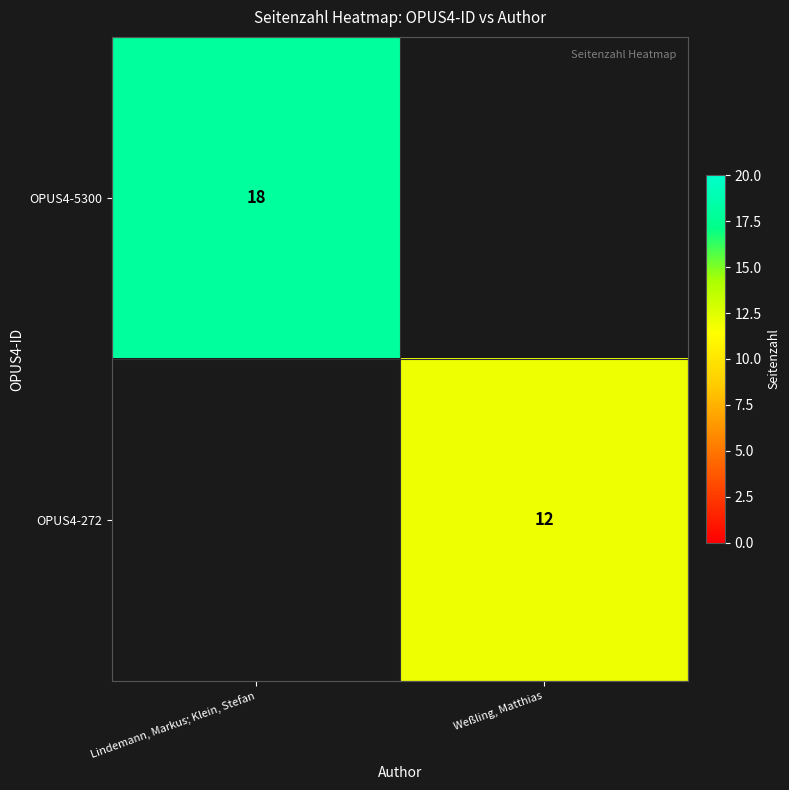

The value of OPUS4-272 at Weßling, Matthias is 12. True or false?

True